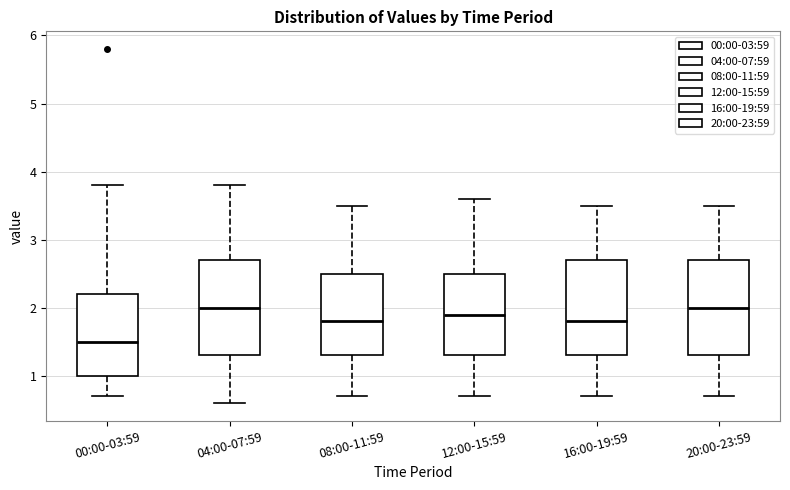

Where does the lower whisker of the box for 16:00-19:59 end on the y-axis? The values are not printed on the chart, so give them approximately, as read against the axis.

0.7